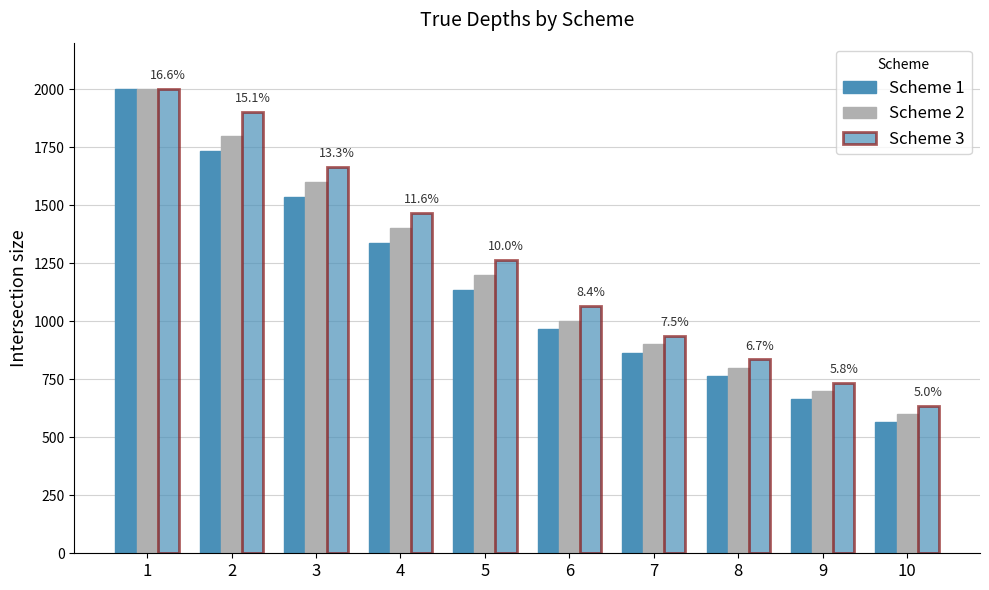

How many values in the Scheme 1 series are below 1135?

5